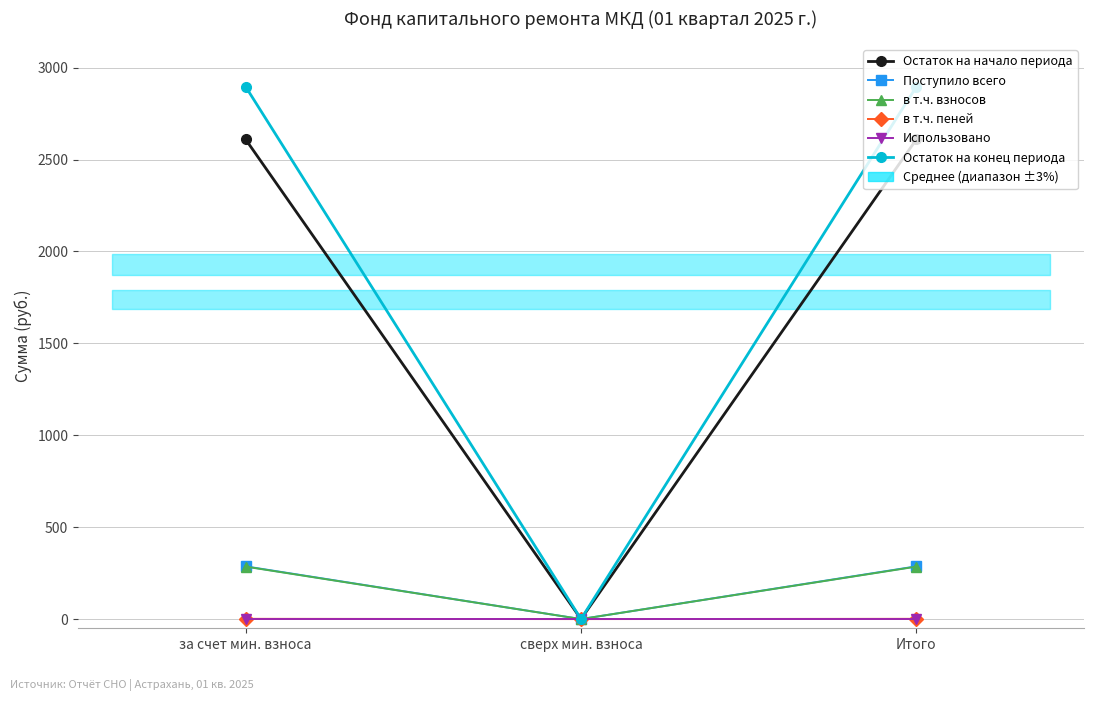

What is the difference between the в т.ч. пеней values at за счет мин. взноса and сверх мин. взноса?

1.4